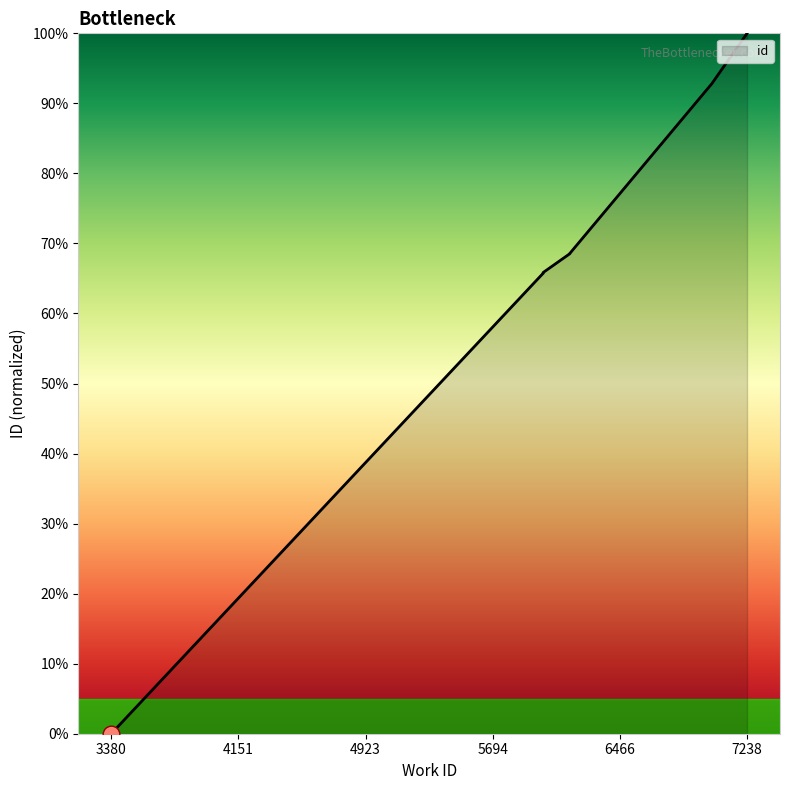

What value does the data have at 6163?

68.6